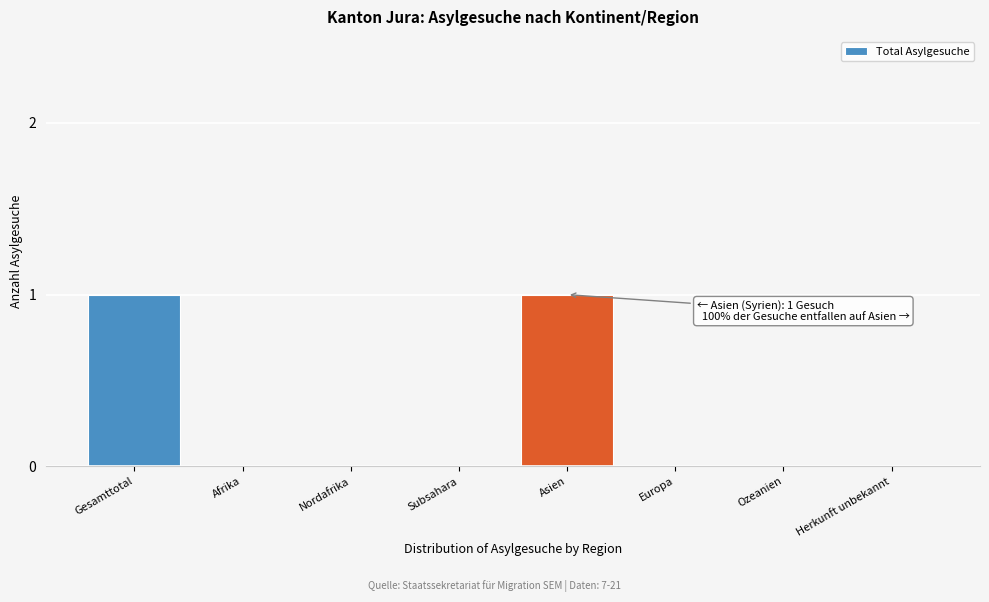

Reading right to left, extract all data points from this chart.

Herkunft unbekannt=0	Ozeanien=0	Europa=0	Asien=1	Subsahara=0	Nordafrika=0	Afrika=0	Gesamttotal=1